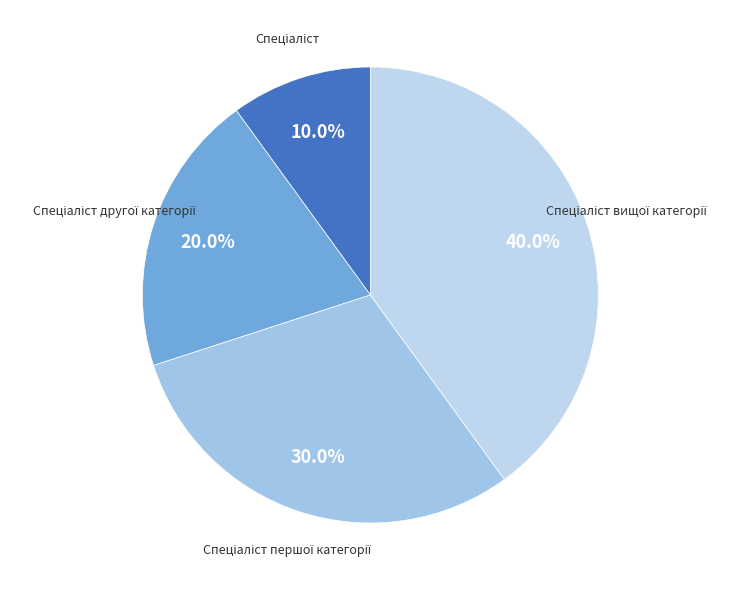

Is there any slice that represents more than half of the pie?

No